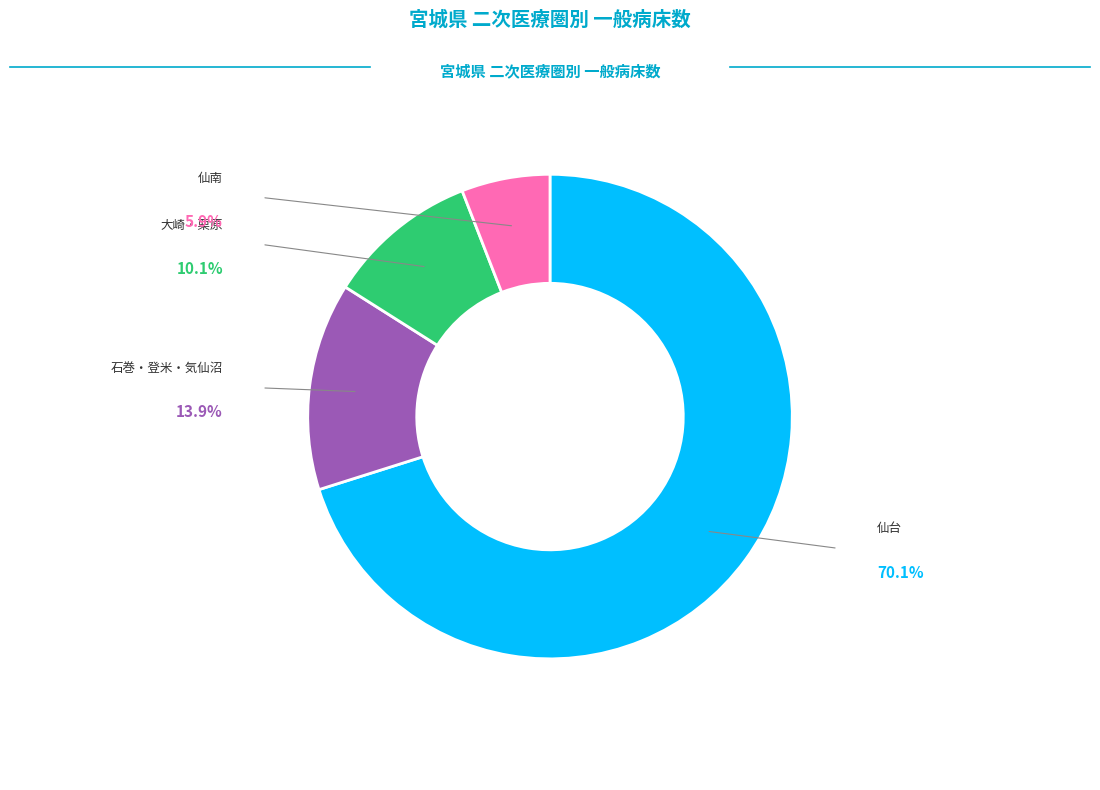

Does any single category account for the majority?

Yes